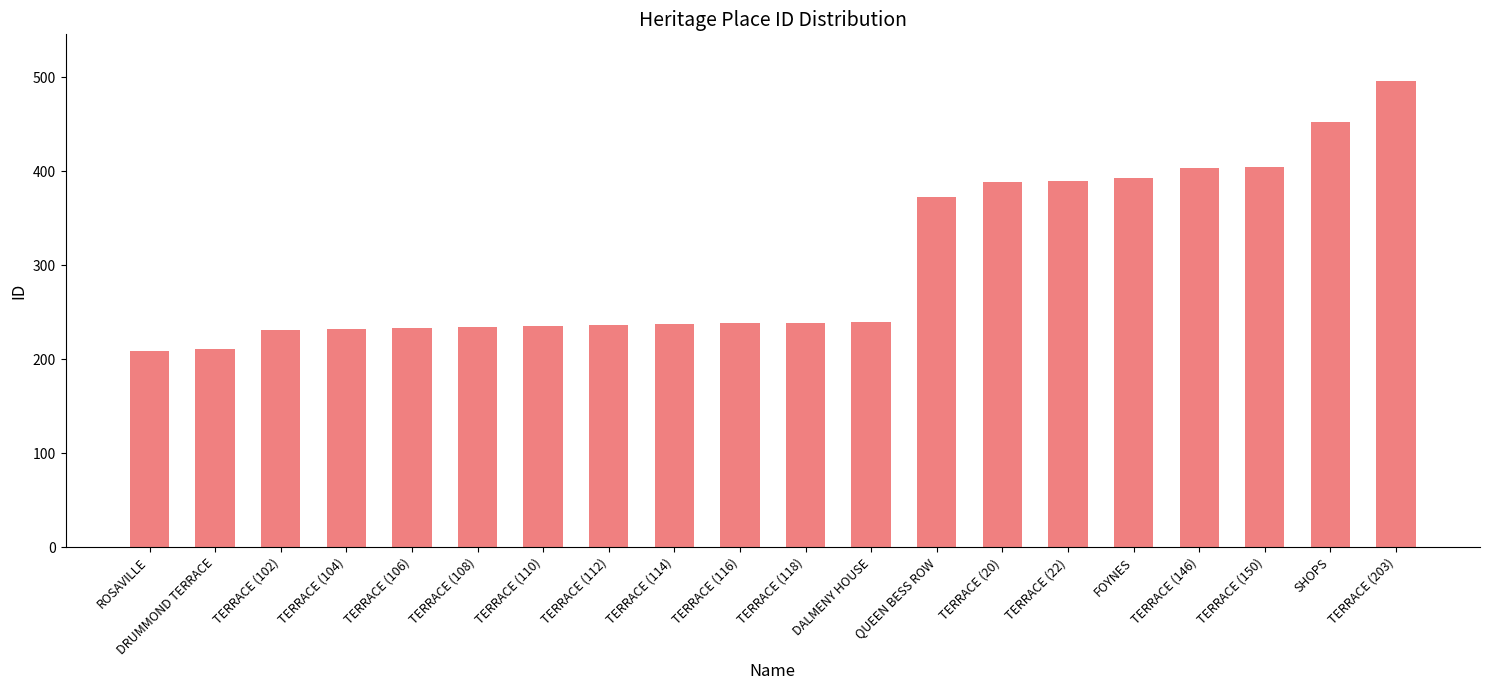

What is the difference between the maximum and minimum values?

287